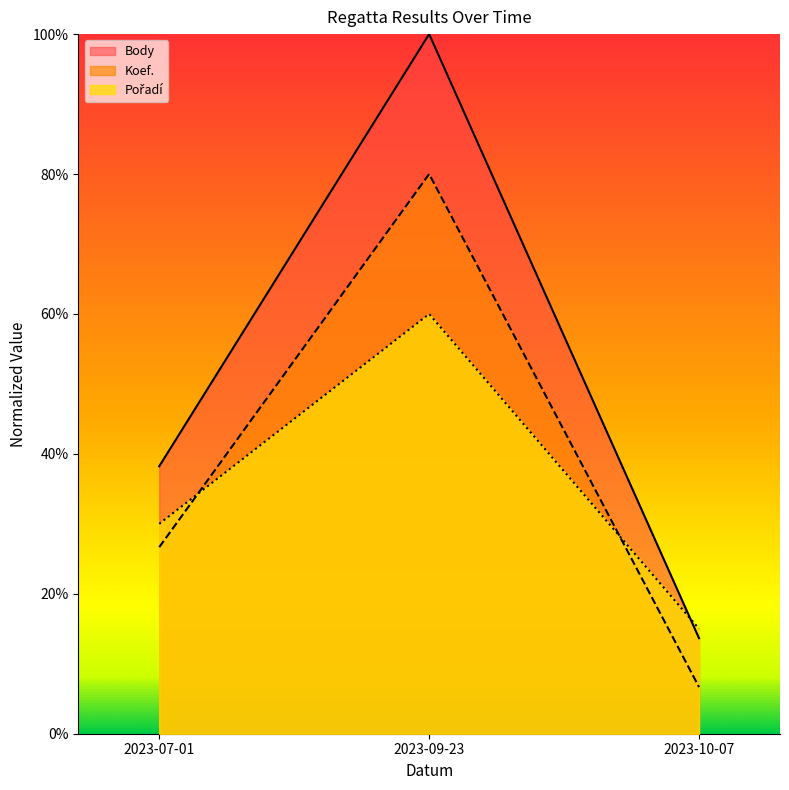

What position from the left is 2023-09-23?

2